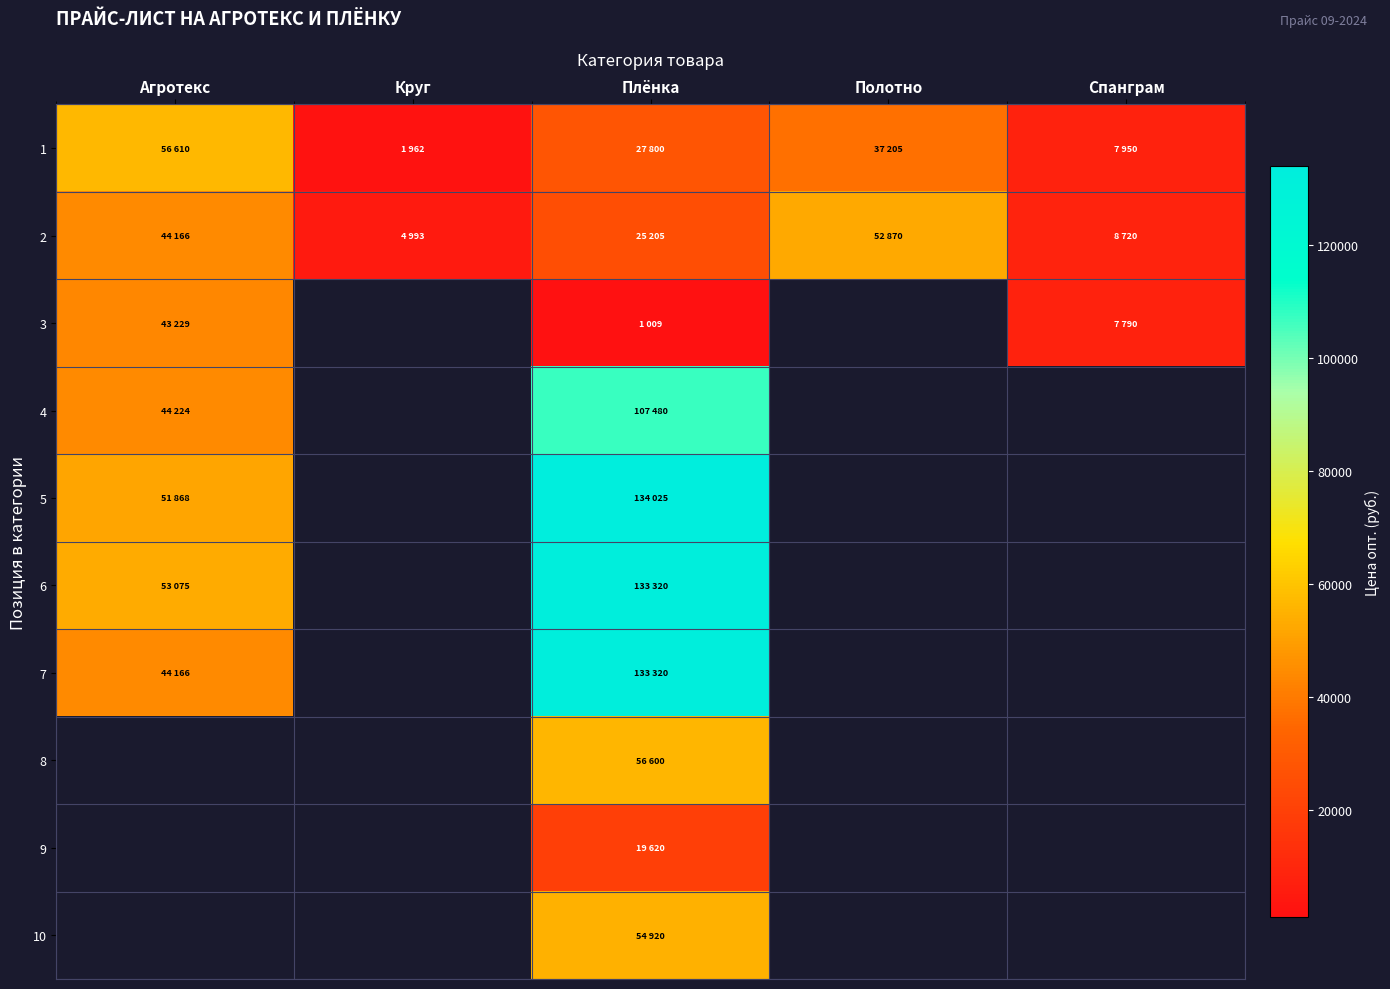

Between Полотно and Спанграм, which is larger?

Полотно